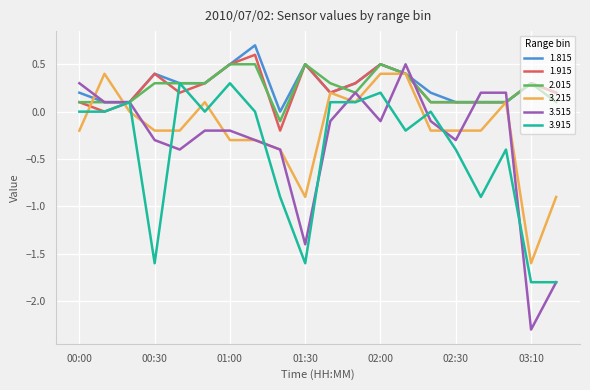

What is the lowest value of the 3.215 series?

-1.6